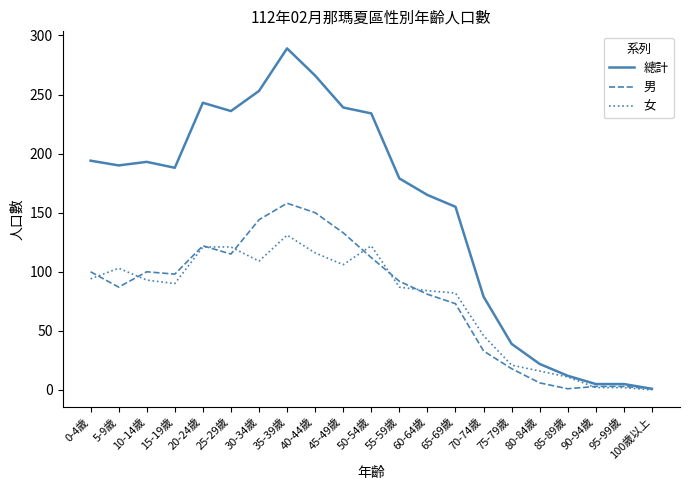

The value of 男 at 65-69歲 is 50. True or false?

False